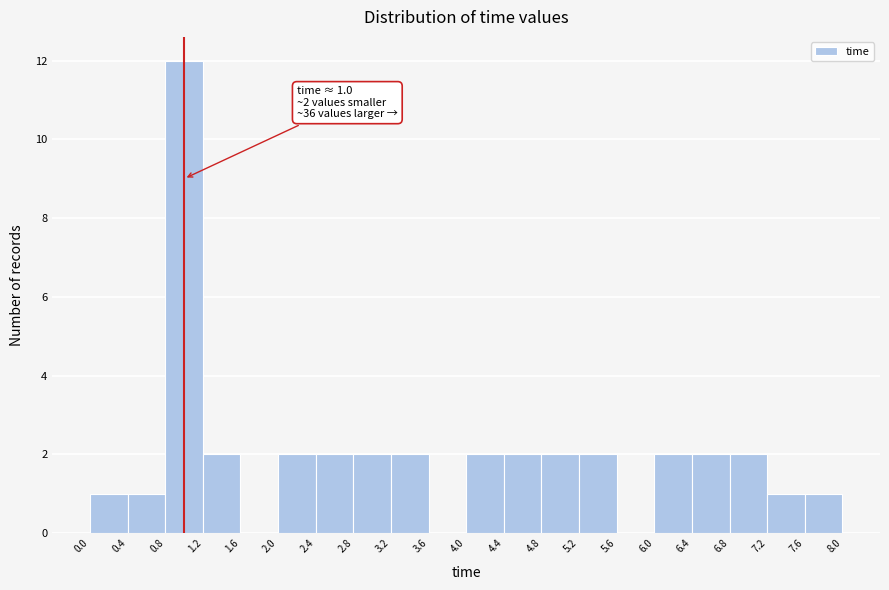

Which range on the x-axis has the tallest bar?

0.8 to 1.2